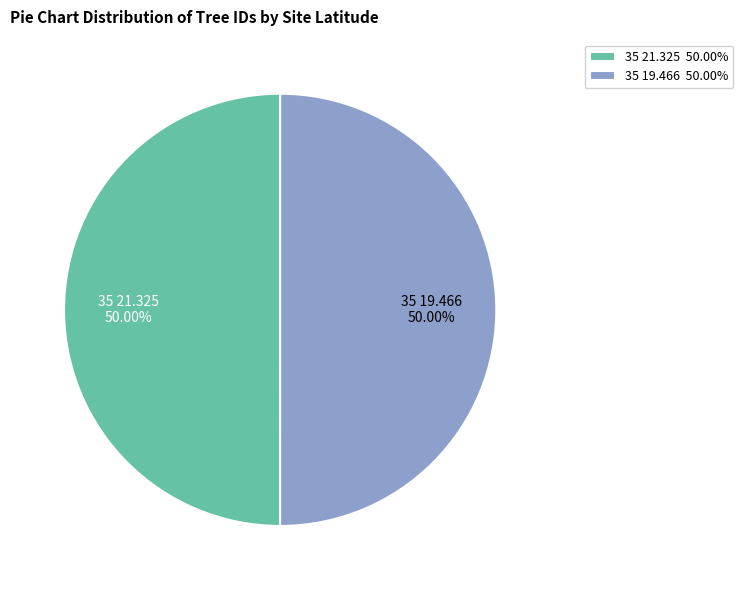

What percentage is the 35 19.466 slice, to the nearest percent?

50%